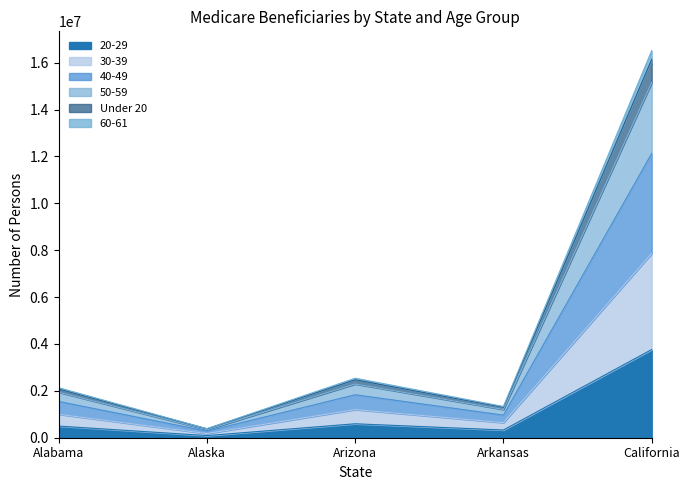

What are all the series names shown in the legend?

20-29, 30-39, 40-49, 50-59, Under 20, 60-61